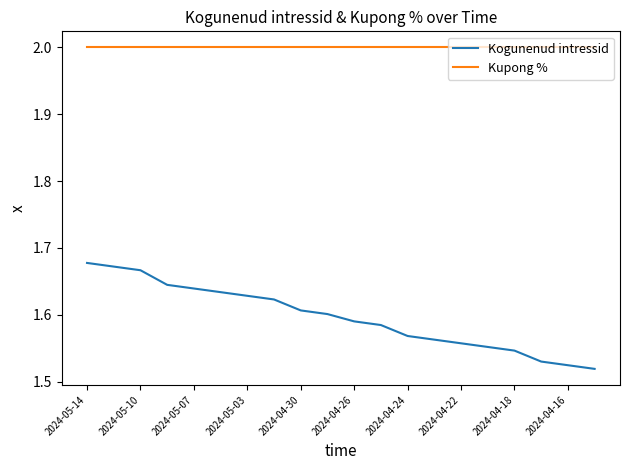

What is the maximum value shown in the chart?

2.0